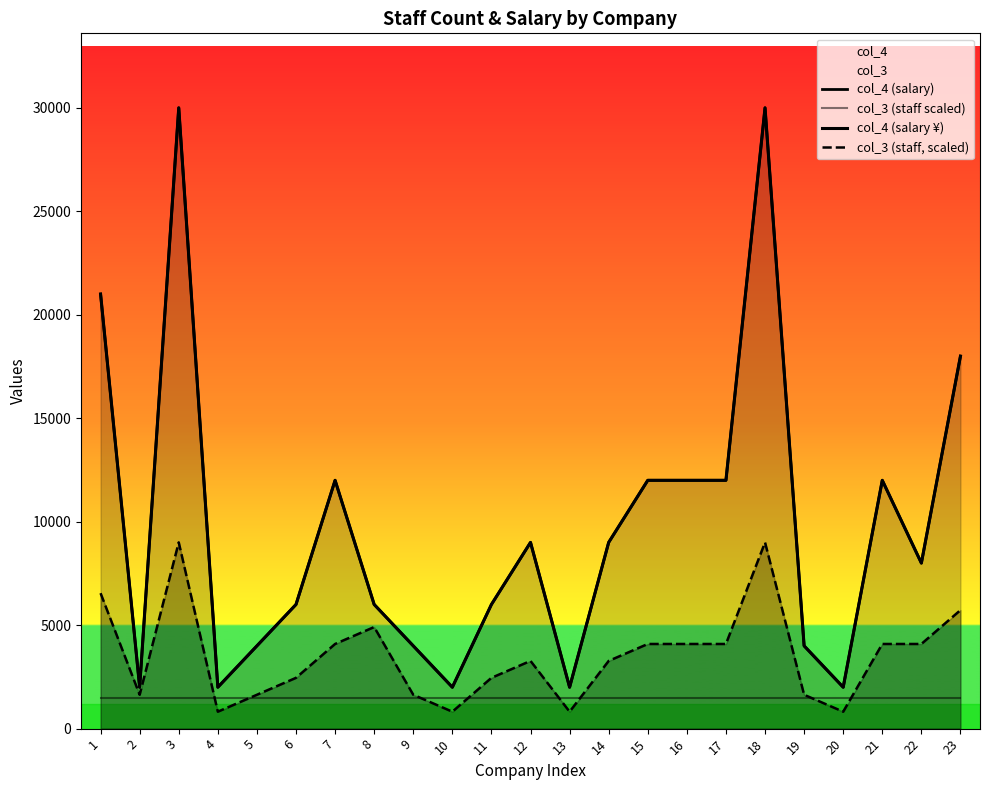

At how many categories does at least one series exceed 9755?

9